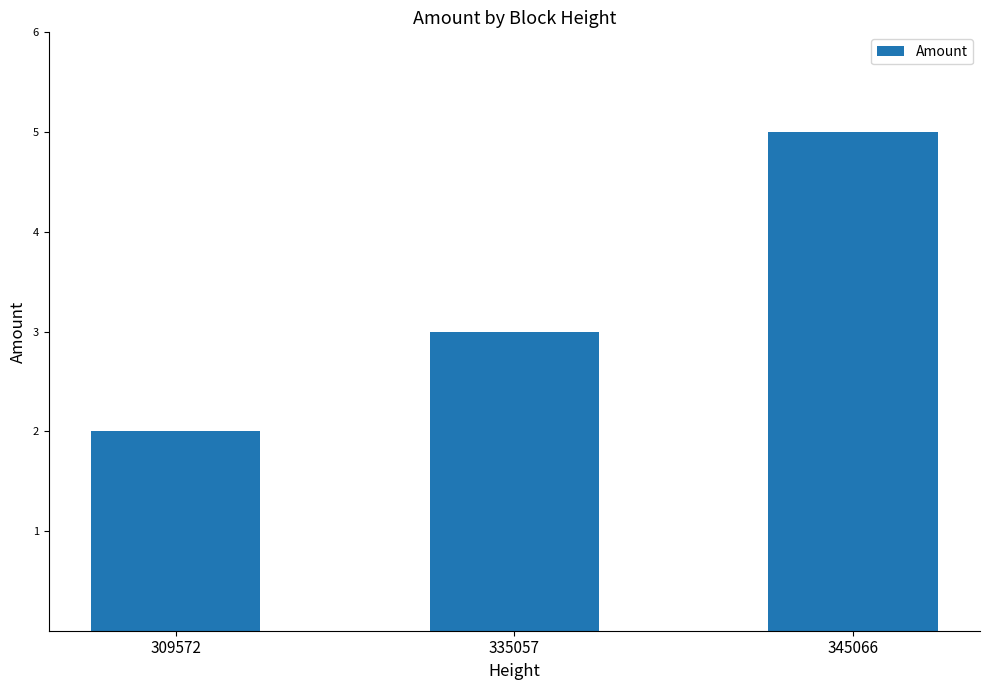

True or false: the data shows 5 at 335057.

False